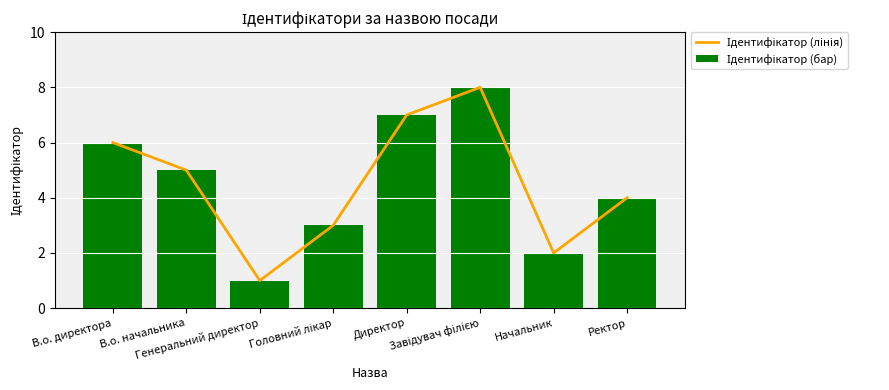

What is the value of the Ідентифікатор (лінія) bar at the 7th from the left?

2